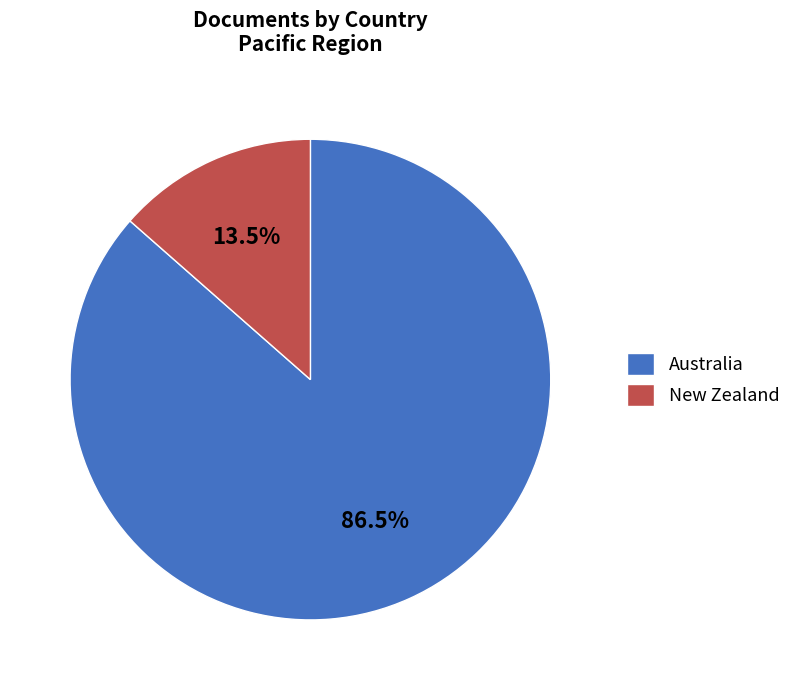

Count the number of slices in the pie.

2